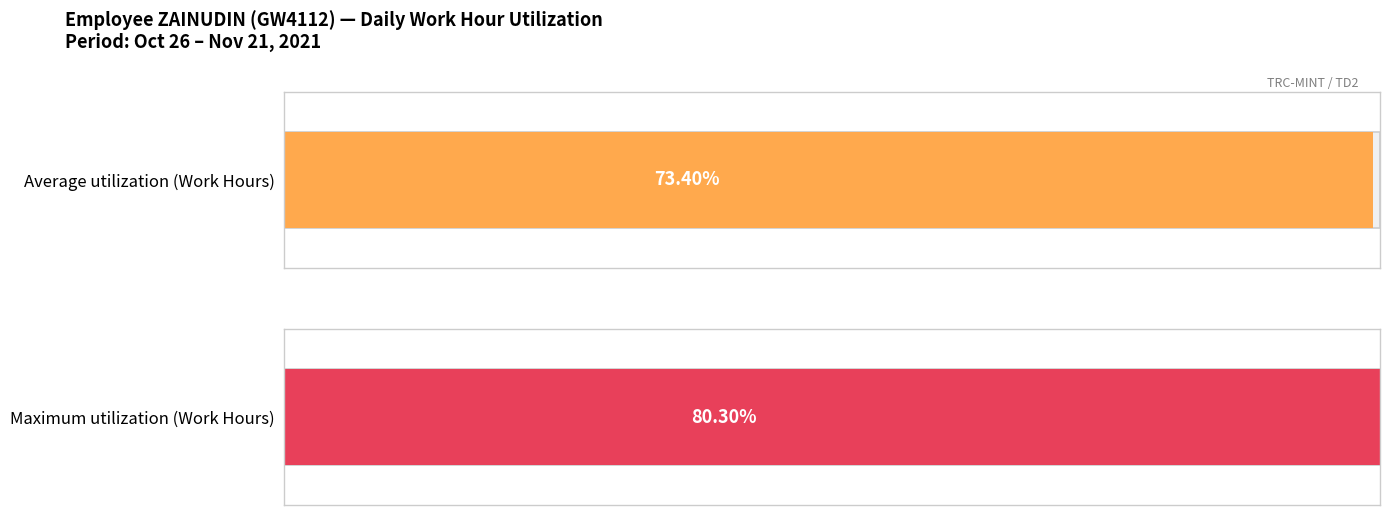

Which series has the largest total across all categories?

Maximum utilization (Work Hours)